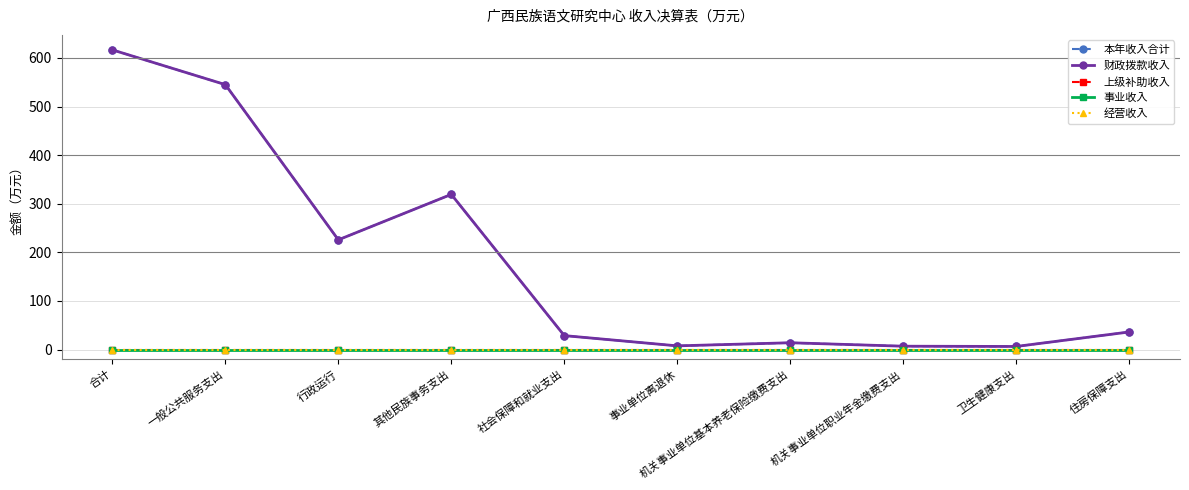

Is the value of 财政拨款收入 at 机关事业单位基本养老保险缴费支出 greater than the value of 本年收入合计 at 社会保障和就业支出?

No